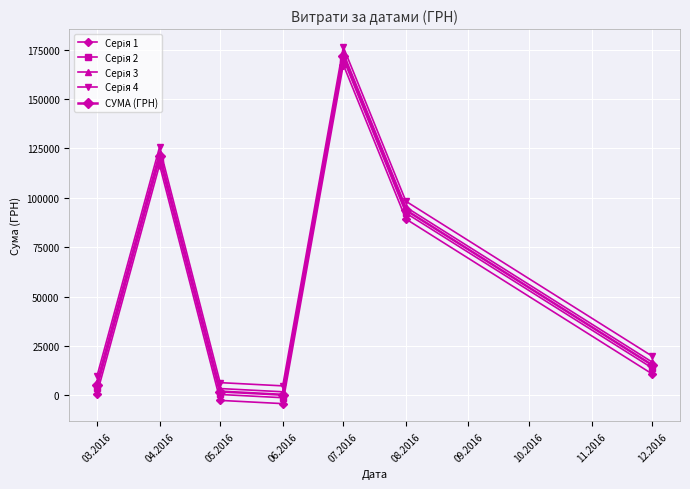

True or false: Серія 3 has a value of 122708.6 at 04.2016.

True